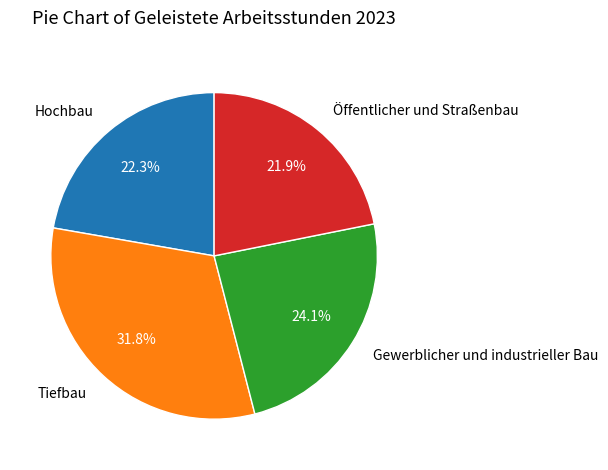

To the nearest percent, what is the difference between the largest and smallest slice percentages?

10%